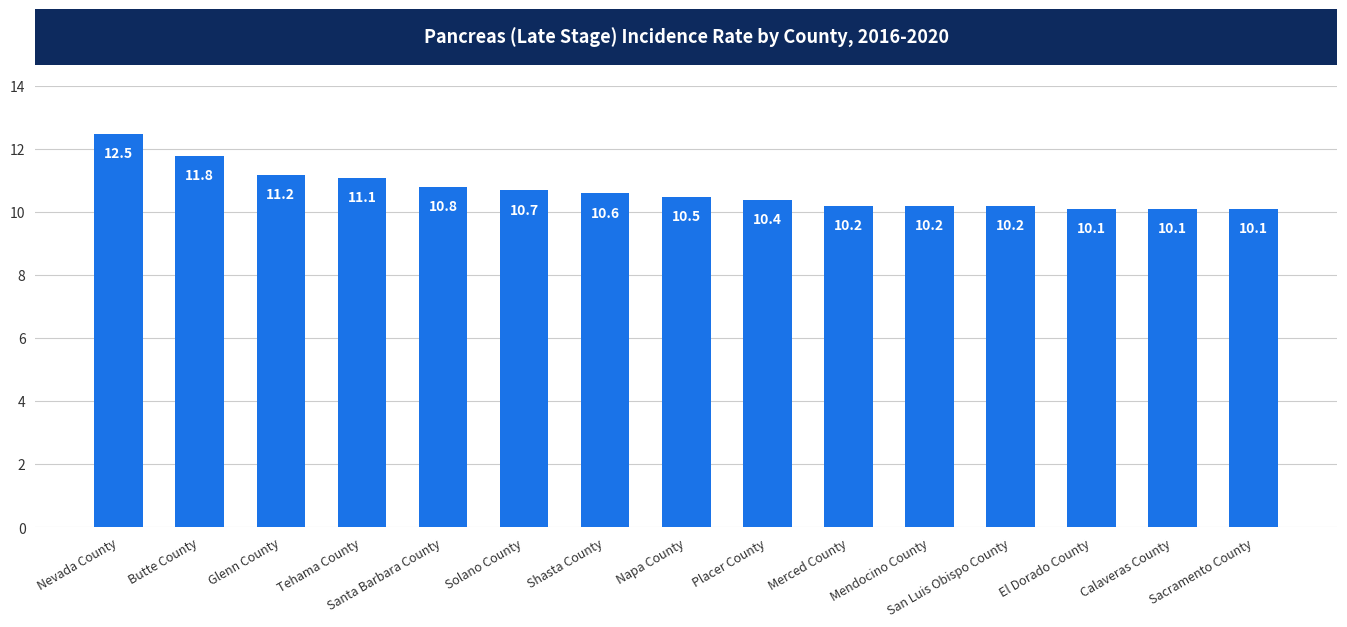

What is the ratio of the value at Placer County to the value at Calaveras County?

1.0